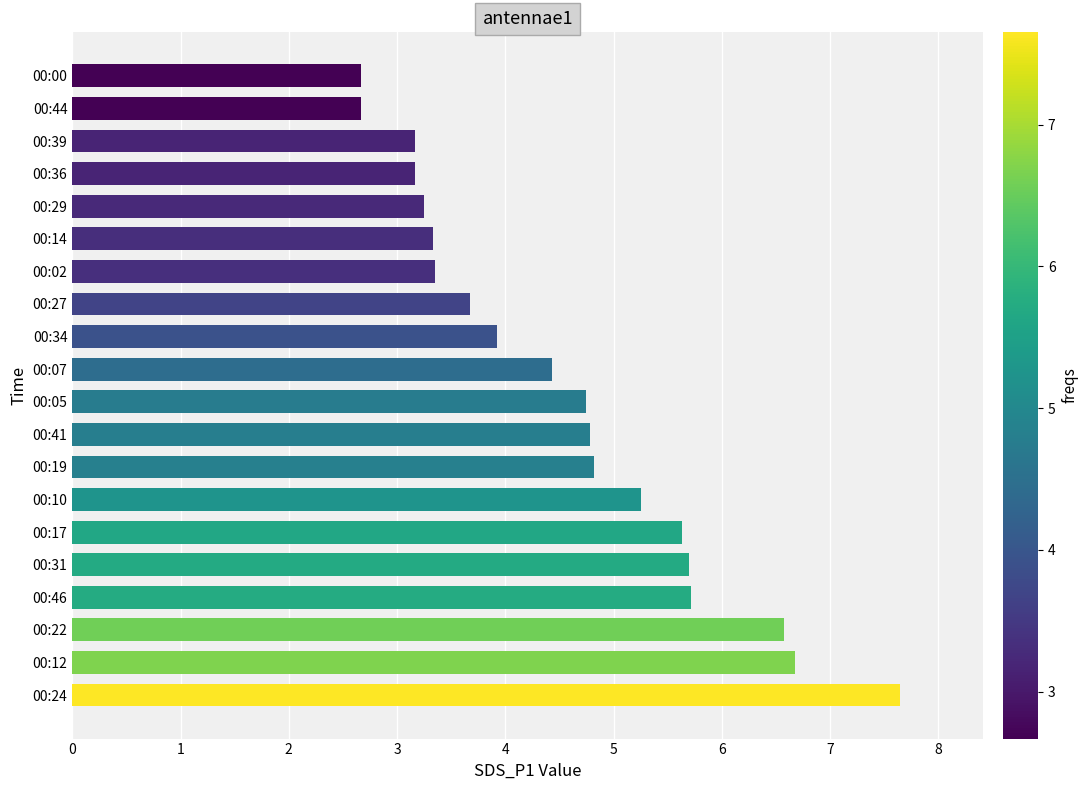

How many values exceed 4?

11